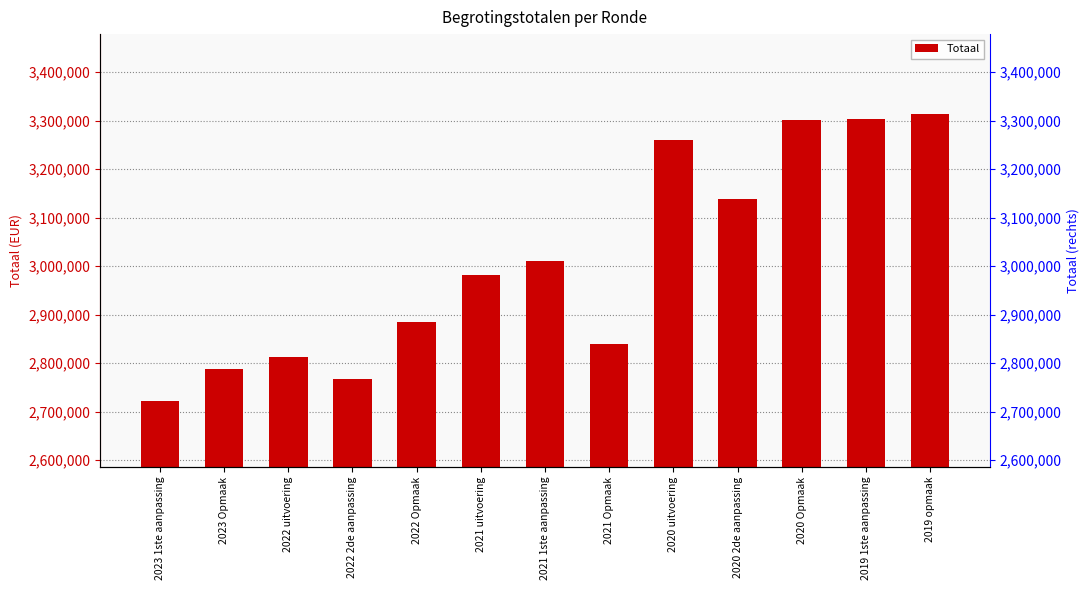

Does the chart contain any negative values?

No